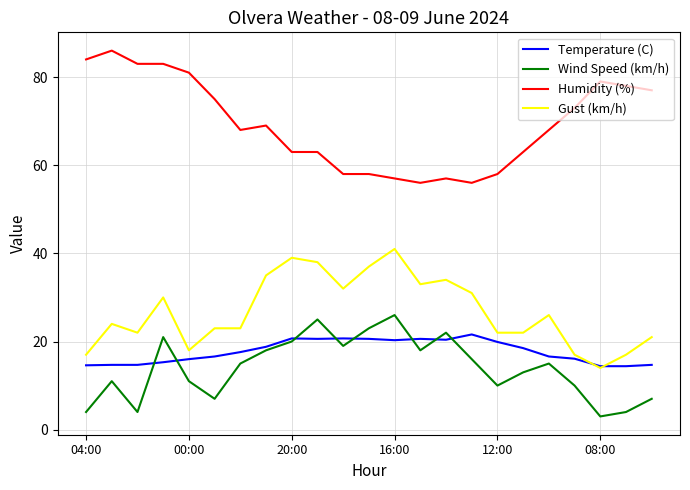

Which series has the largest total across all categories?

Humidity (%)